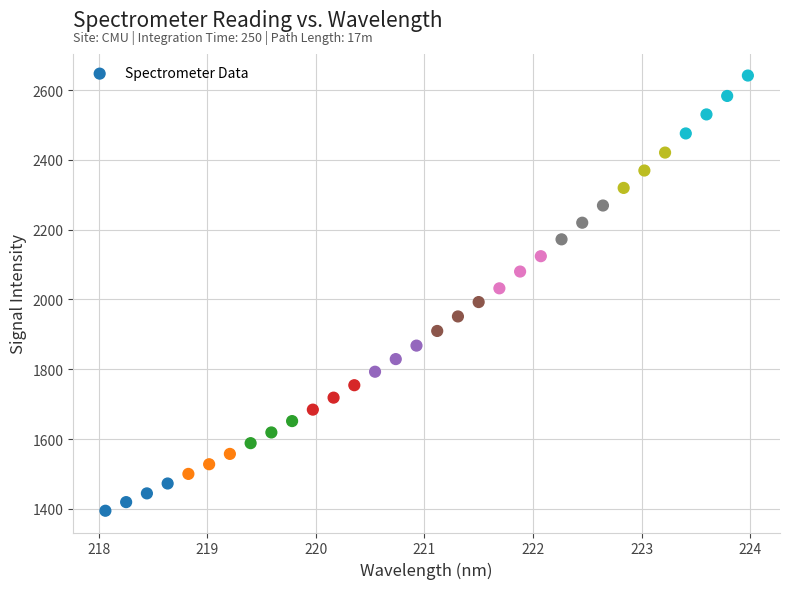

What is the range of X values (max minus min)?

5.9